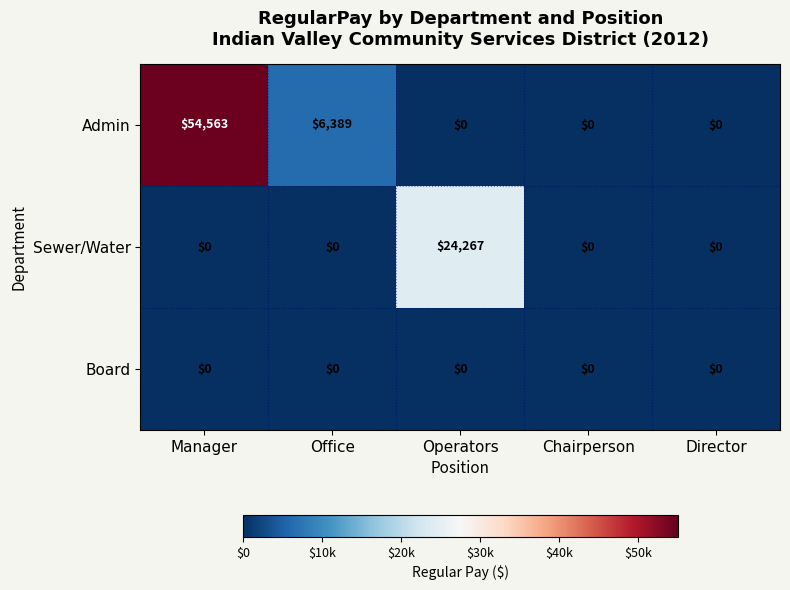

Reading left to right, transcribe all the data shown in this chart.

Admin: 54563	6389	0	0	0
Sewer/Water: 0	0	24267	0	0
Board: 0	0	0	0	0